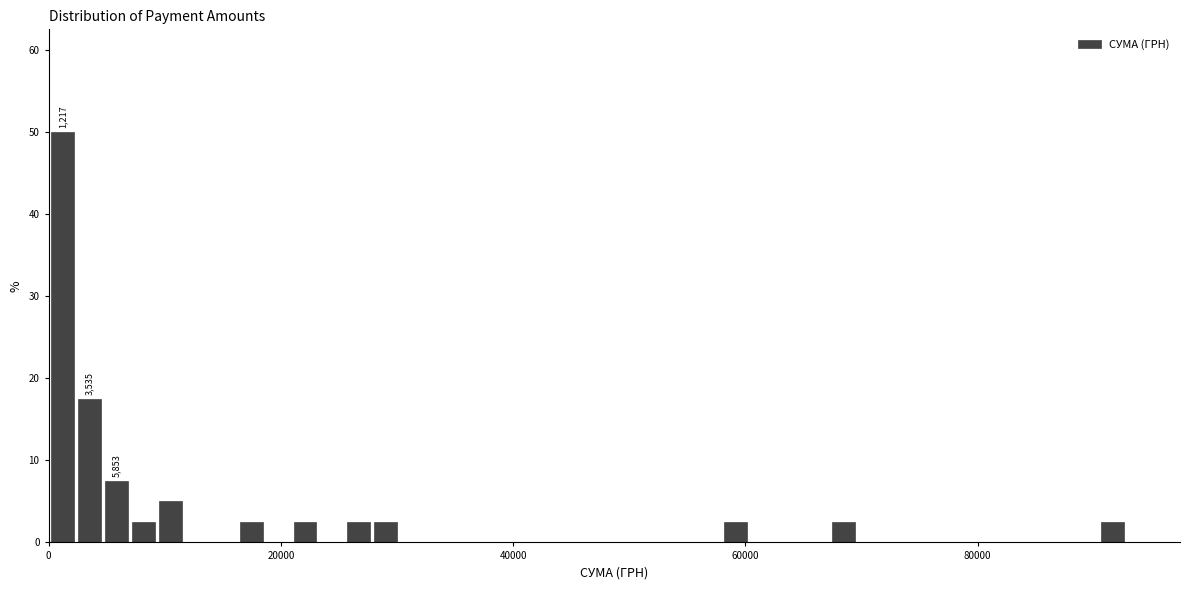

Read against the x-axis, roughly where is the centre of the tallest bar?

2000